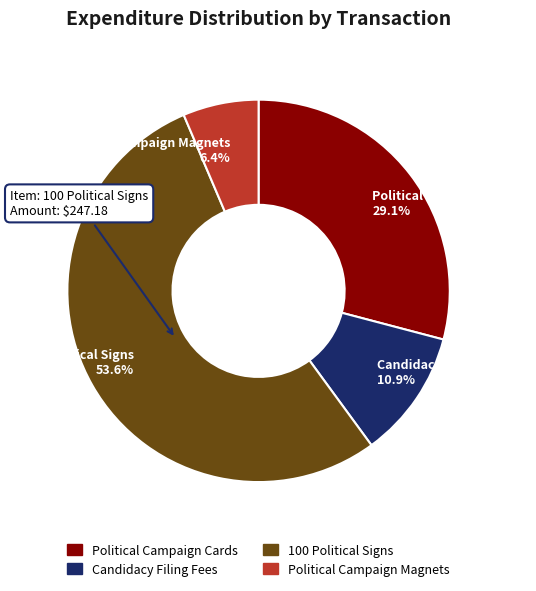

To the nearest percent, what is the average slice percentage?

25%